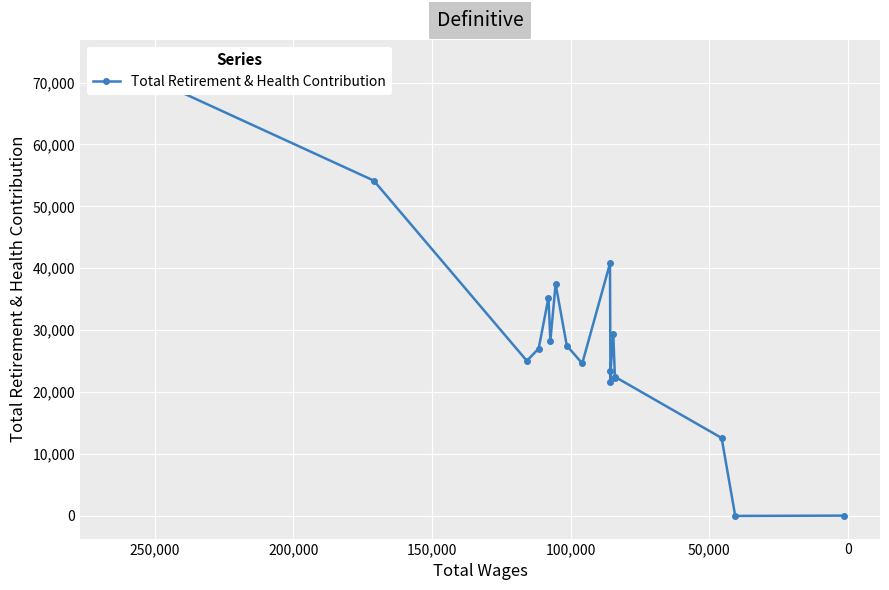

What is the greatest value displayed?

73229